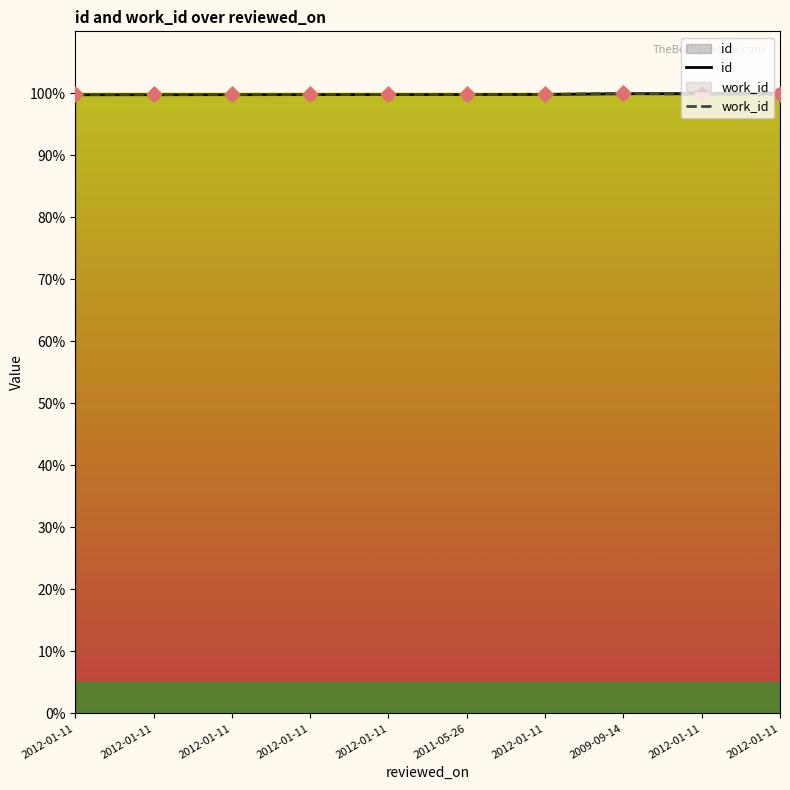

At which category is the sum across all series the highest?

2009-09-14